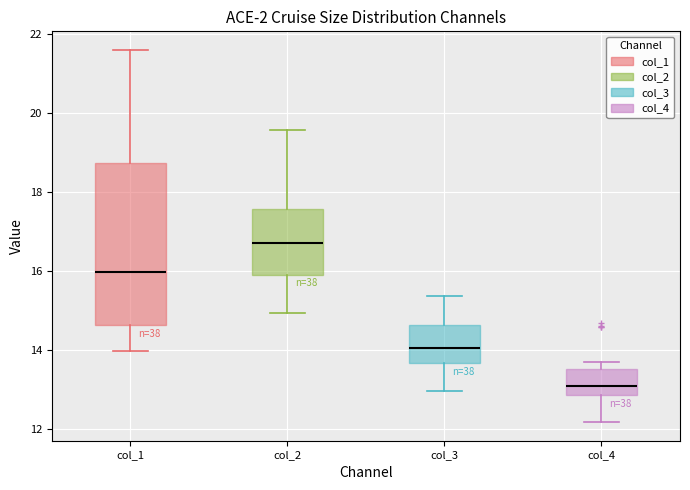

Which box's median line is the highest?

col_2